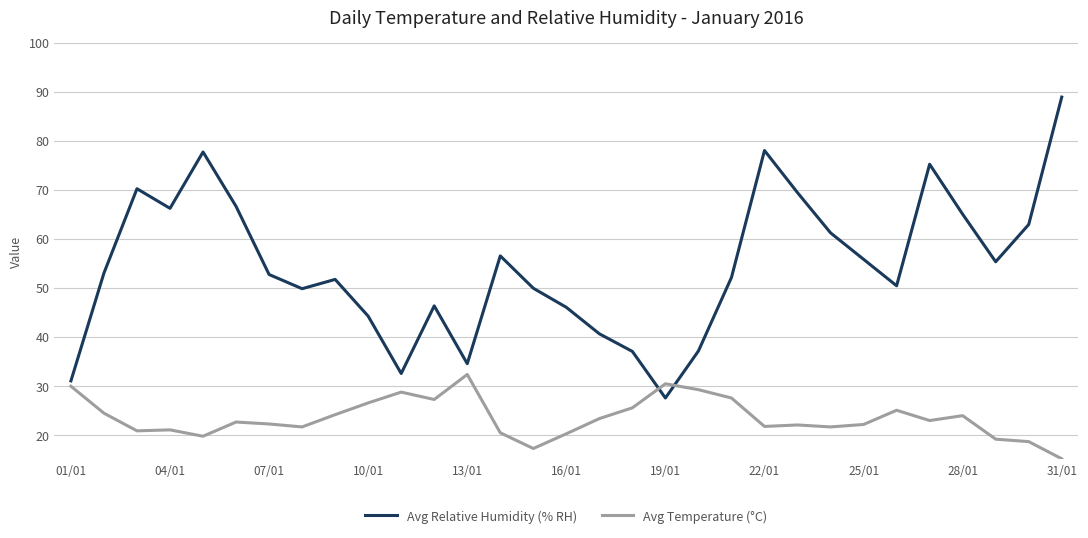

At how many categories does at least one series exceed 69?

6